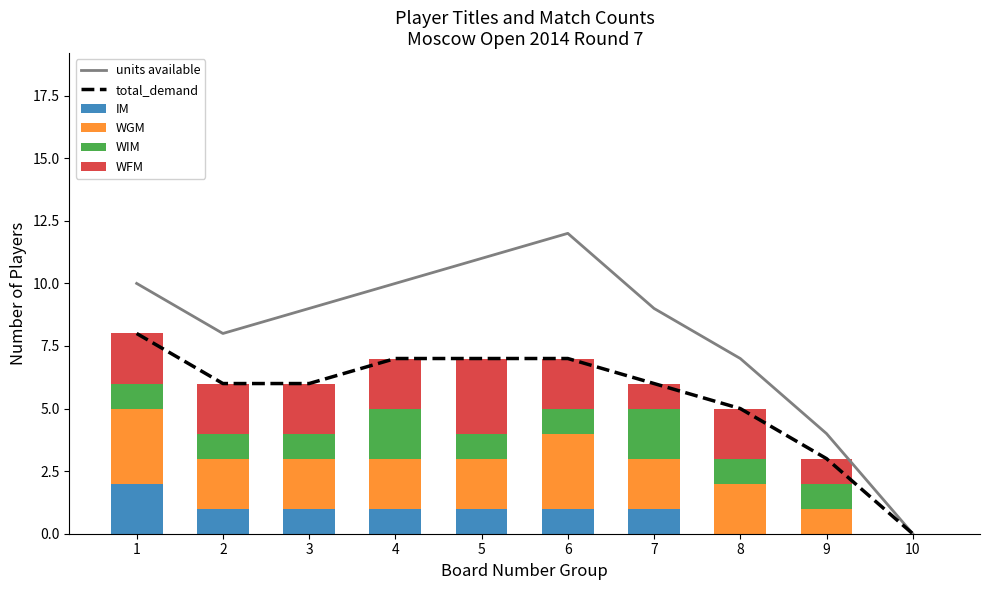

What is the sum of the IM values at 2 and 8?

1